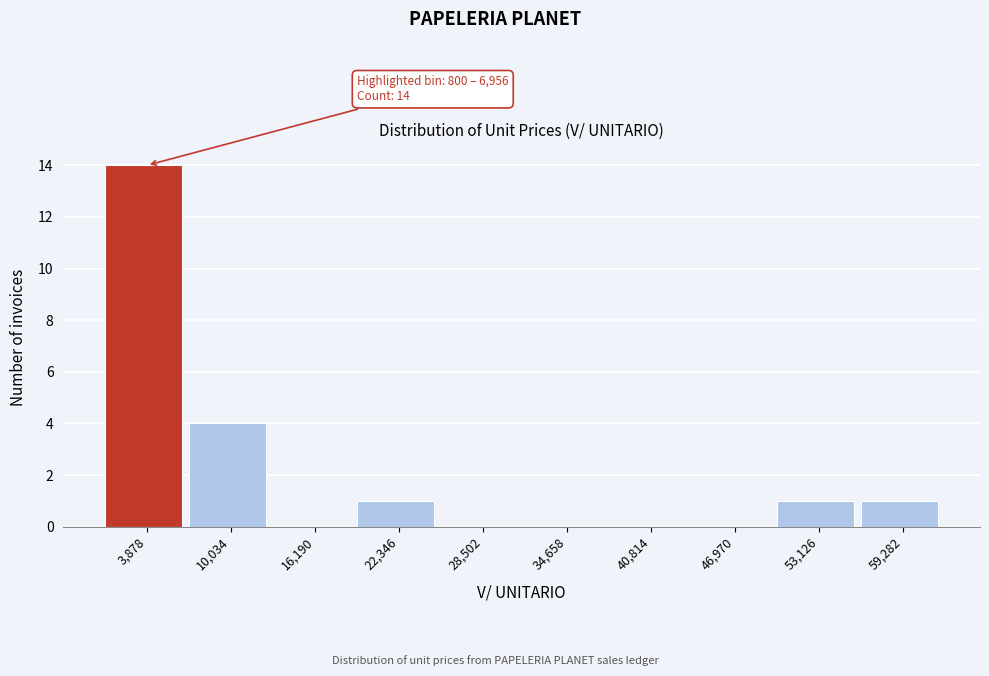

Which range on the x-axis has the tallest bar?

1000 to 7000